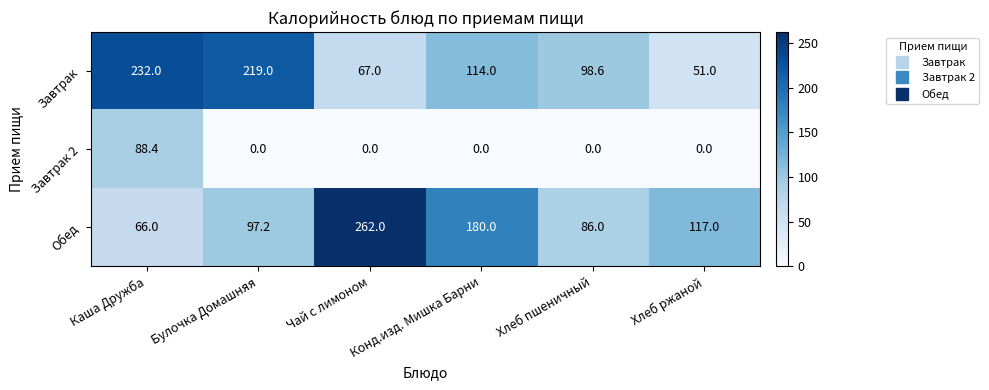

Count the number of data series in this chart.

3